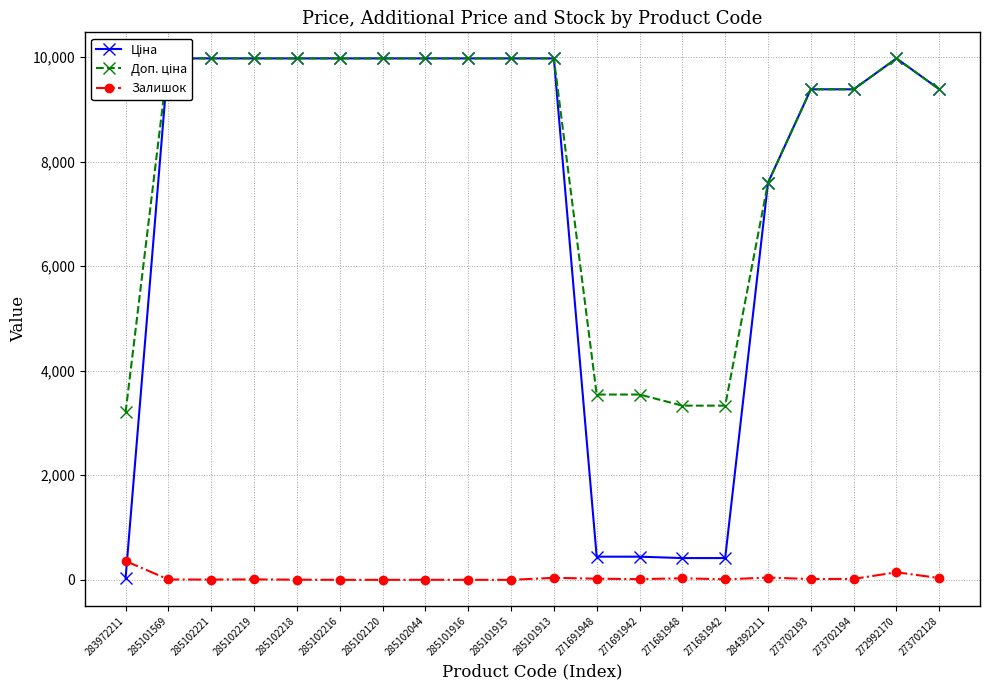

True or false: Доп. ціна and Ціна intersect in this chart.

False